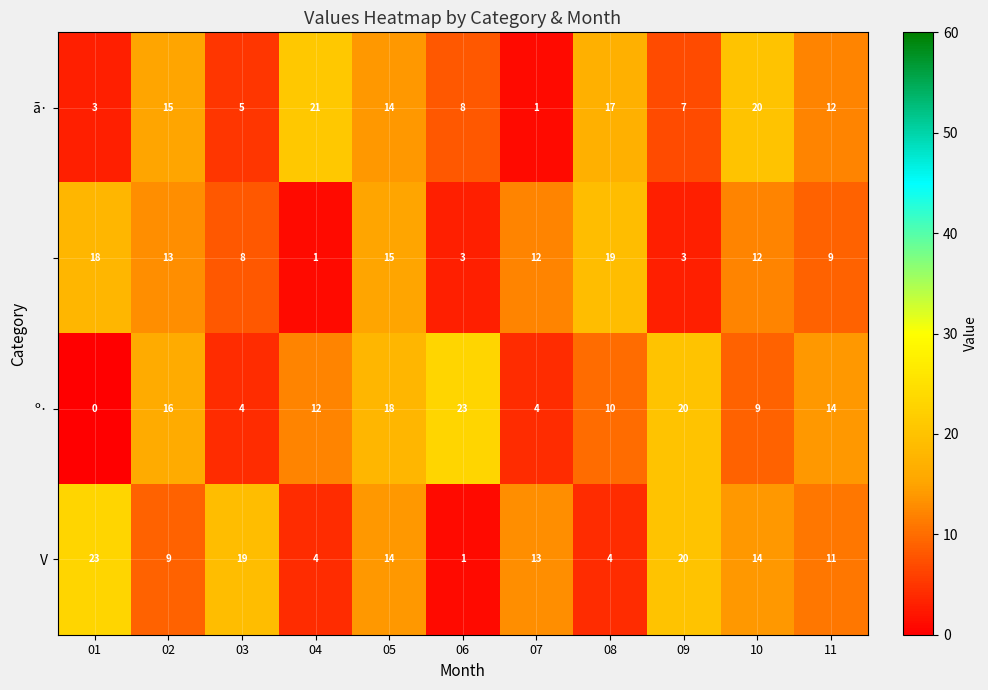

What is the spread (max minus min) of values at 11?

5